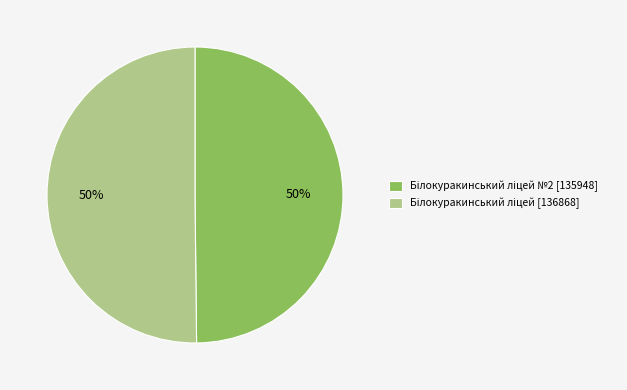

To the nearest percent, what is the average slice percentage?

50%